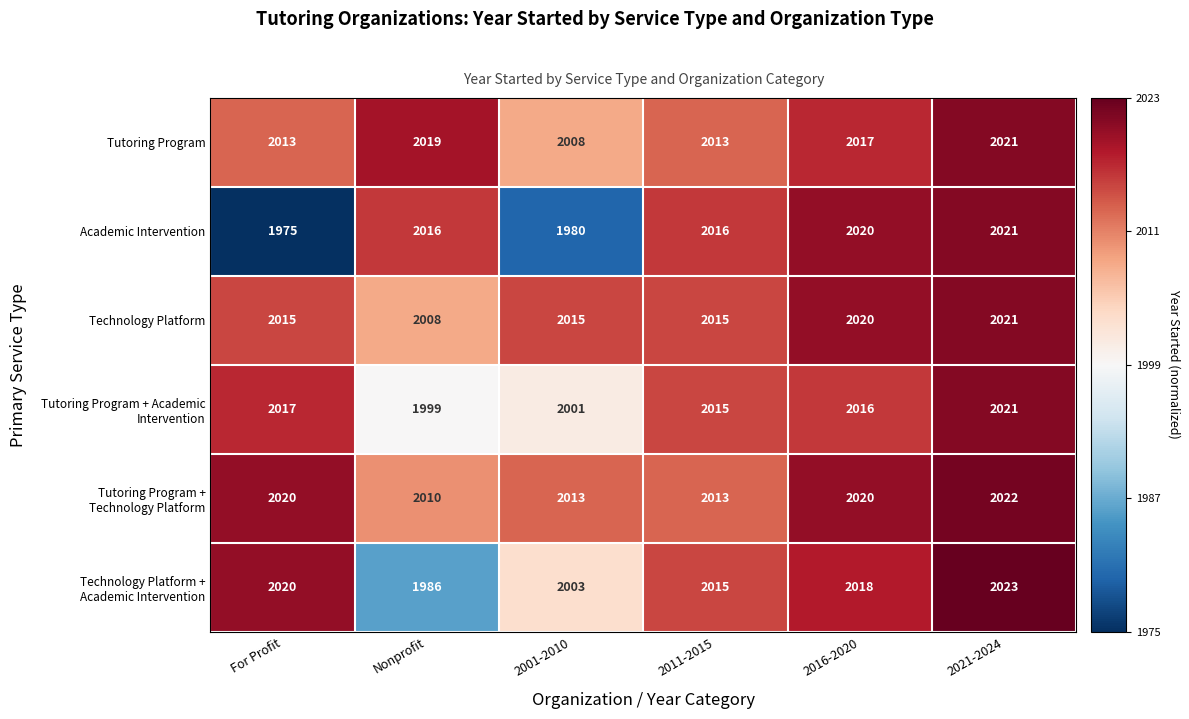

At which category is the sum across all series the highest?

2021-2024